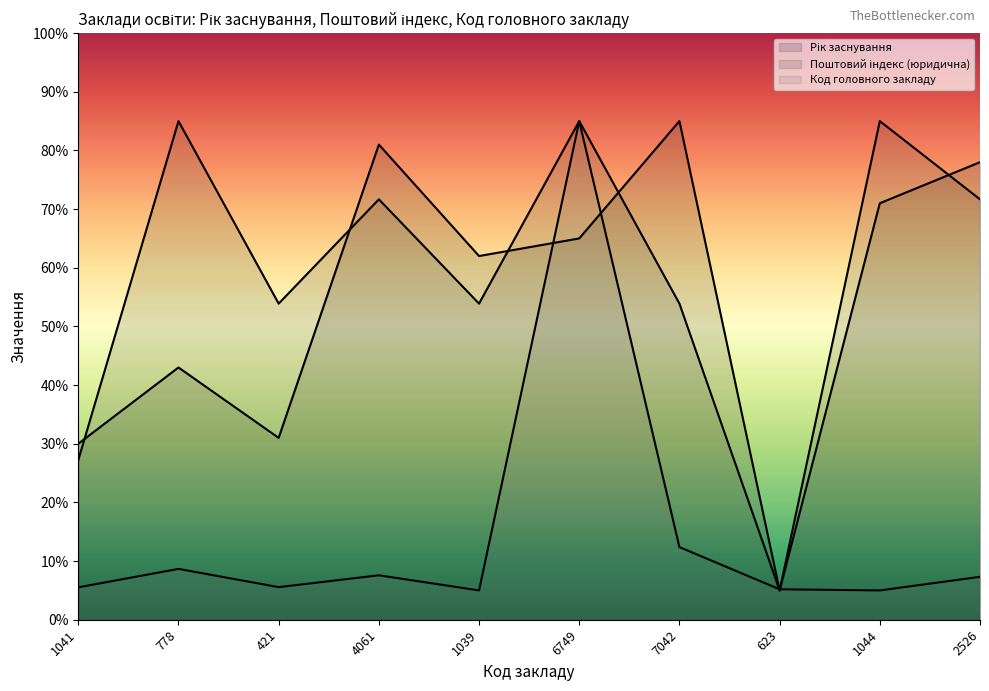

What is the smallest value displayed?

5.0